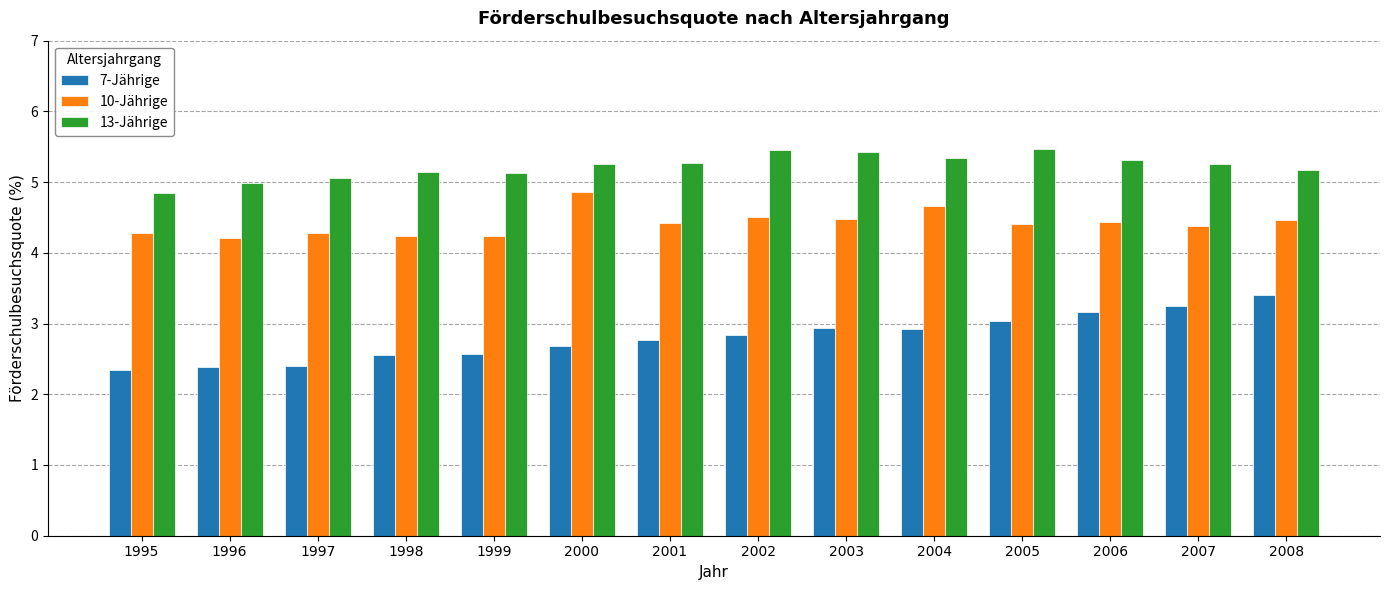

The 13-Jährige series shows 7.0 at 2004. True or false?

False